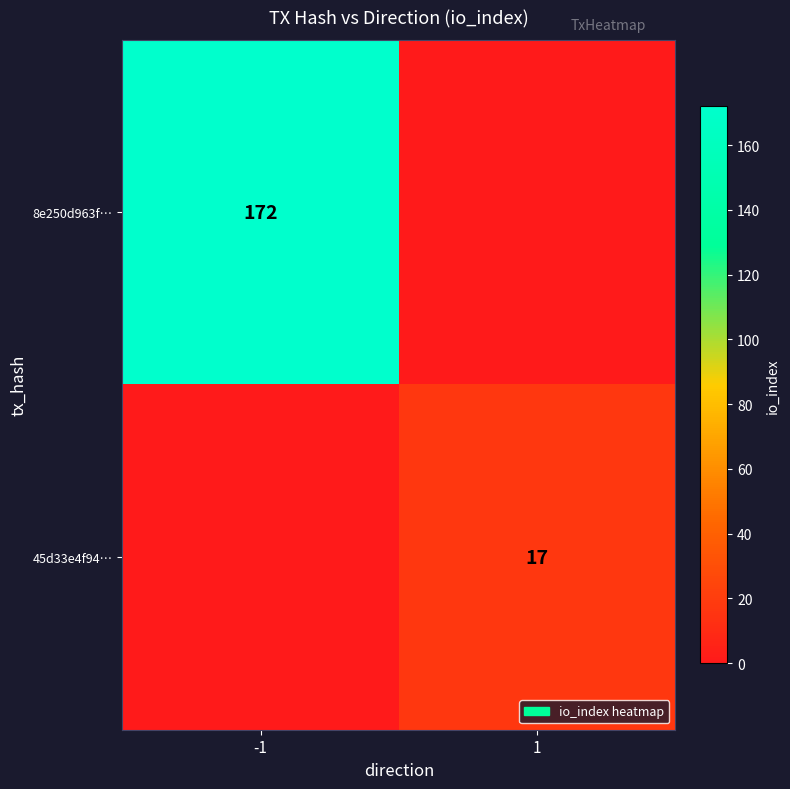

Which has a higher value, 1 or -1?

-1